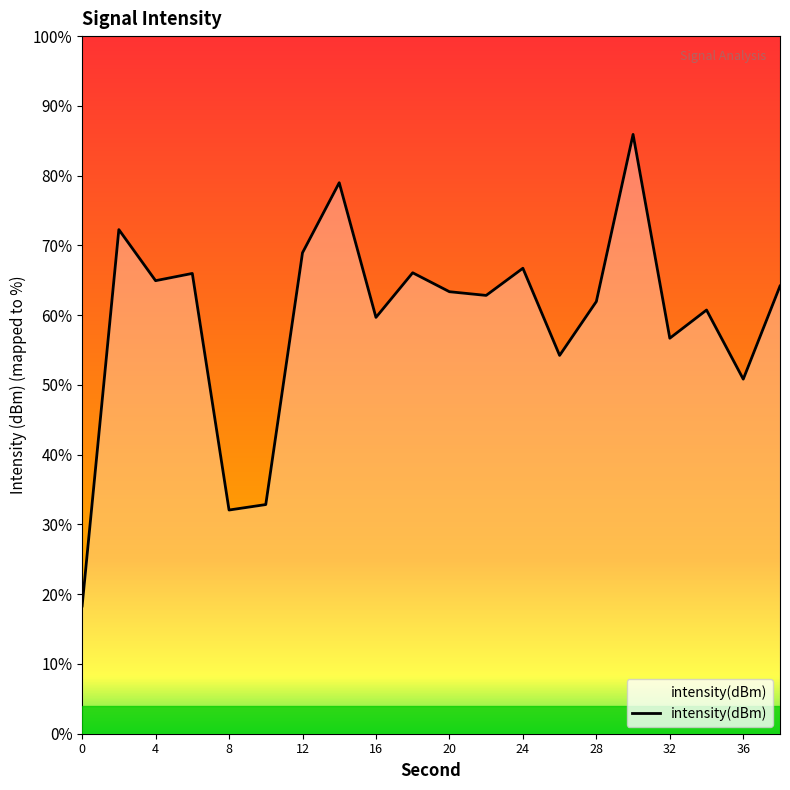

What is the average value?

-124.2